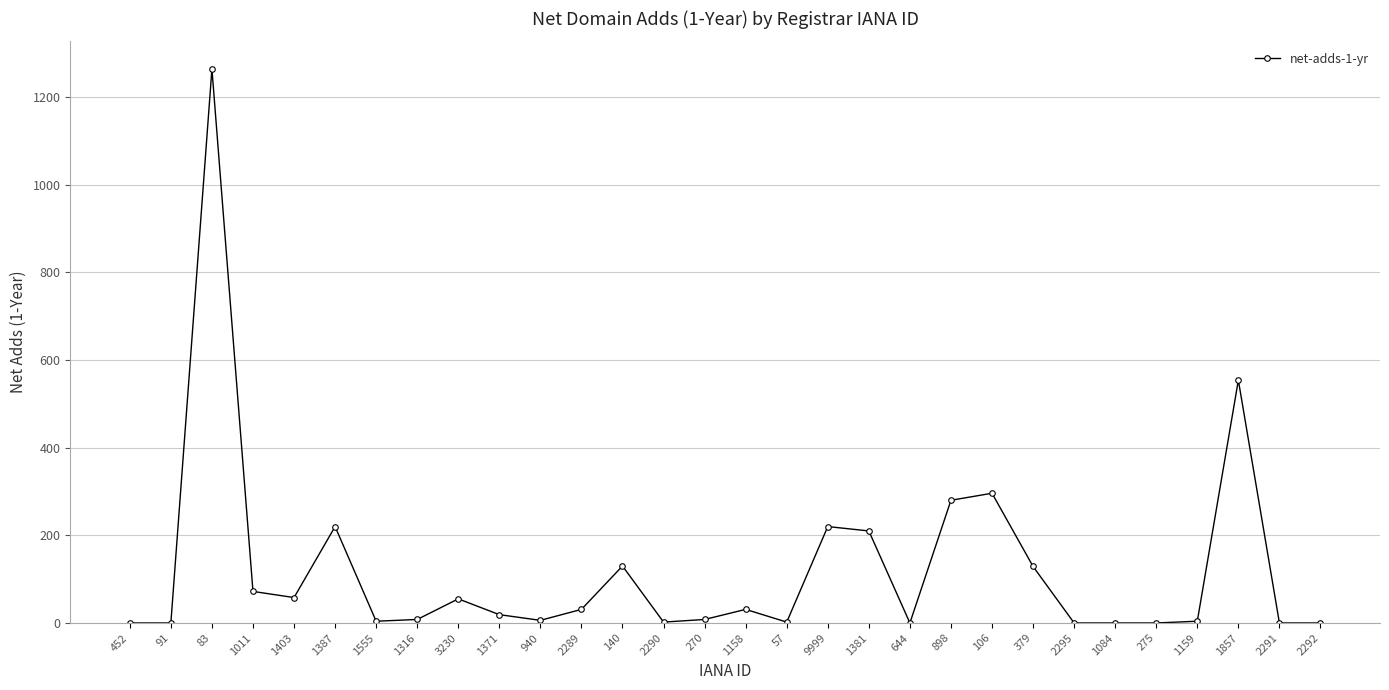

Does the chart display data point markers on the line(s)?

Yes